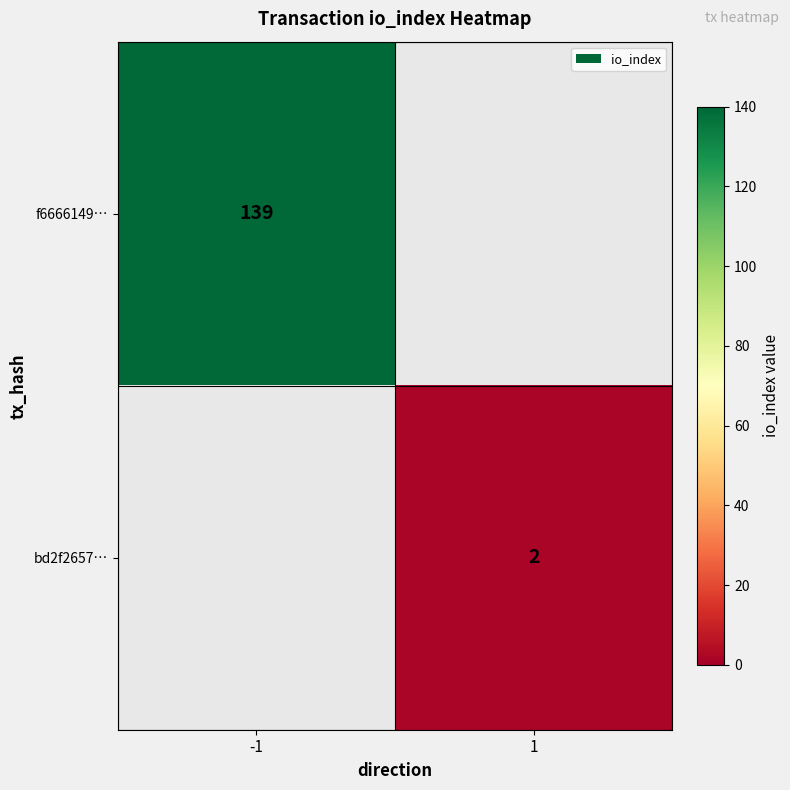

The bd2f2657… series shows 4 at 1. True or false?

False